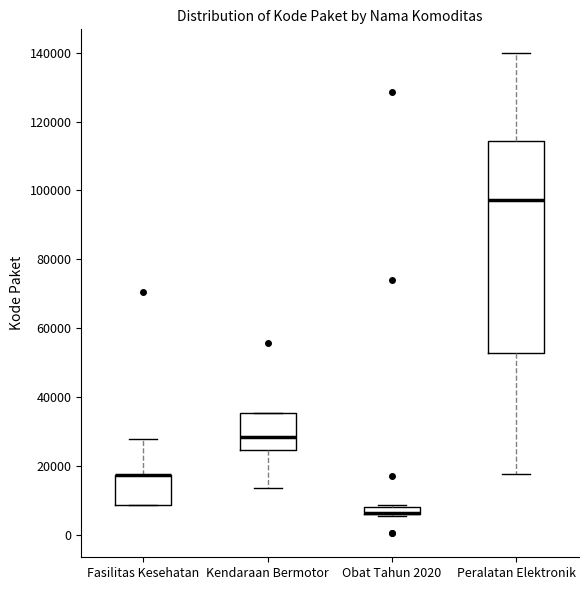

Which box is the tallest, from its lower edge to its upper edge?

Peralatan Elektronik